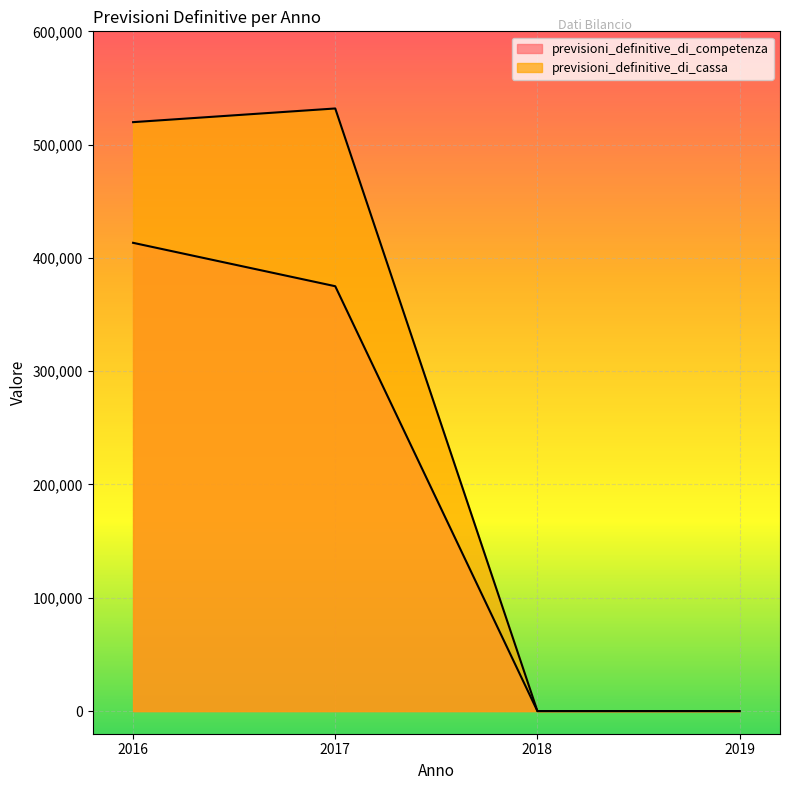

True or false: previsioni_definitive_di_competenza and previsioni_definitive_di_cassa intersect in this chart.

False